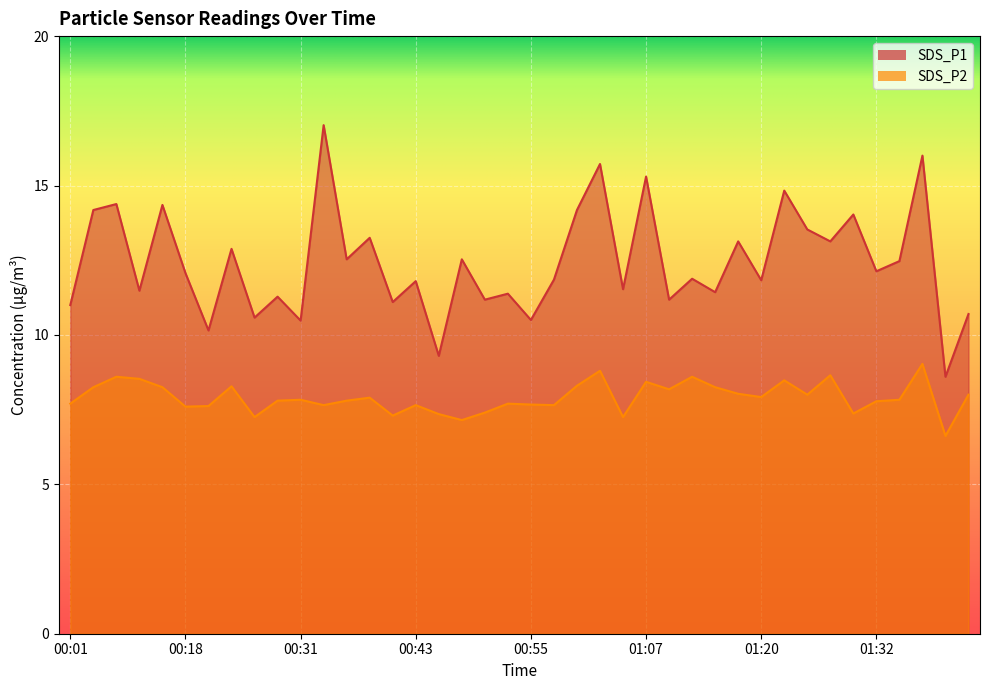

What is the sum of the SDS_P2 values at 01:12 and 00:16?

16.9